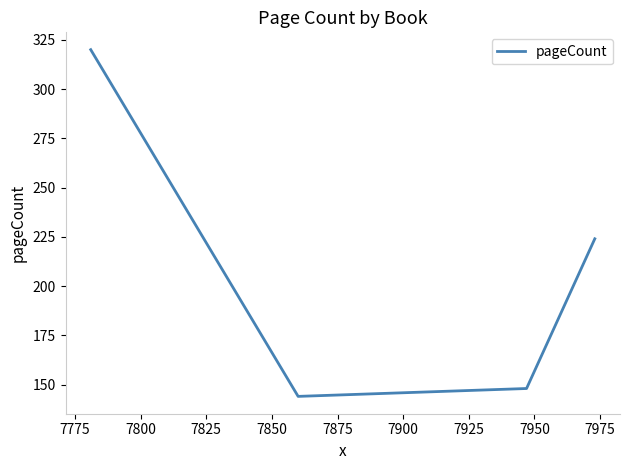

What is the difference between the second highest and second lowest values?

76